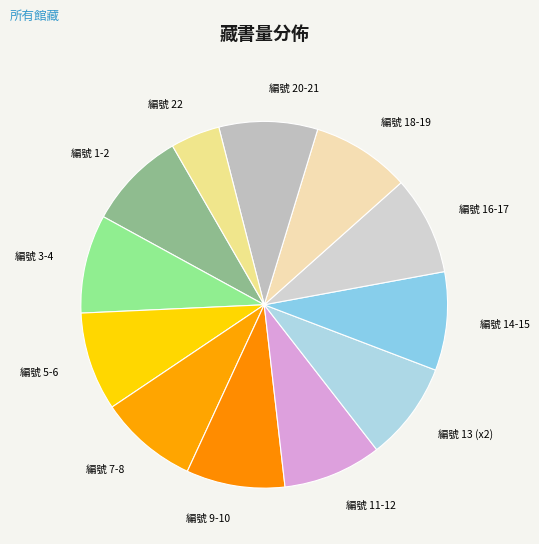

Does 編號 18-19 represent more than half of the total?

No